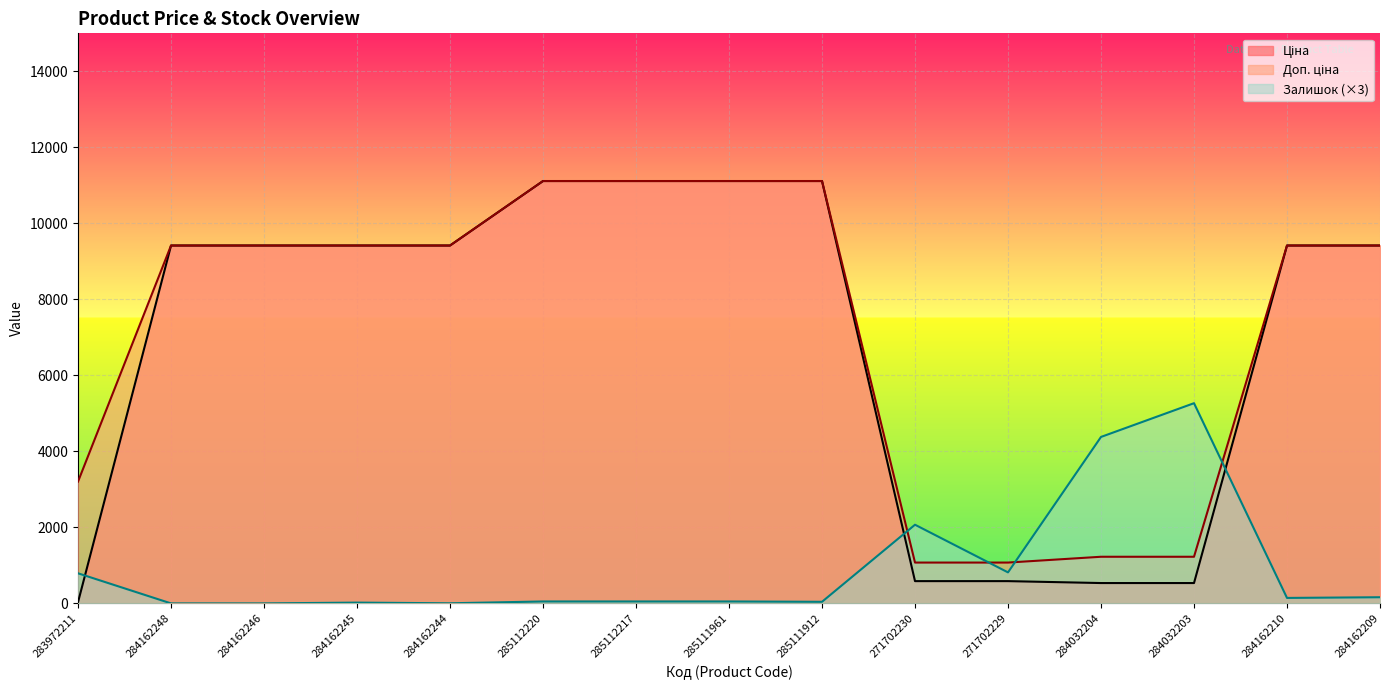

Where do Залишок and Доп. ціна first cross each other?

285111912 and 271702230